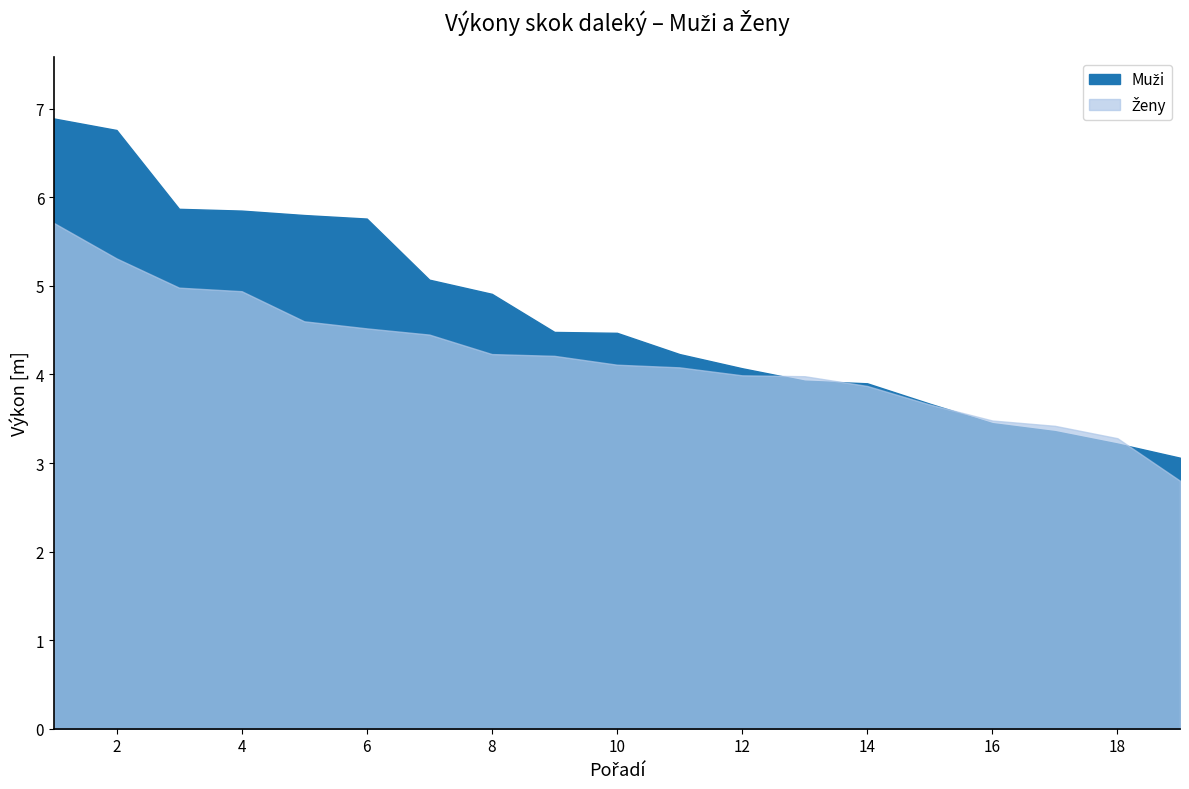

True or false: Ženy and Muži cross at least once.

True